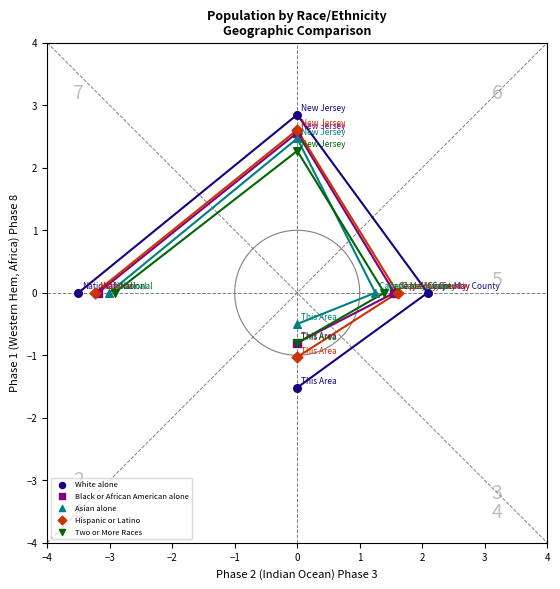

Which series has the largest Y range (max minus min)?

White alone